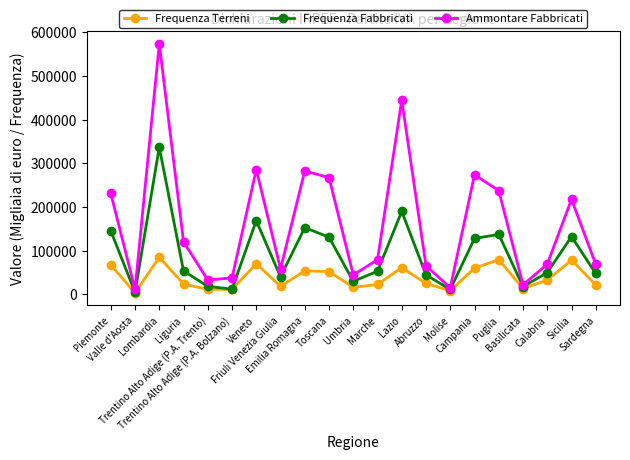

At which category is the sum across all series the highest?

Lombardia